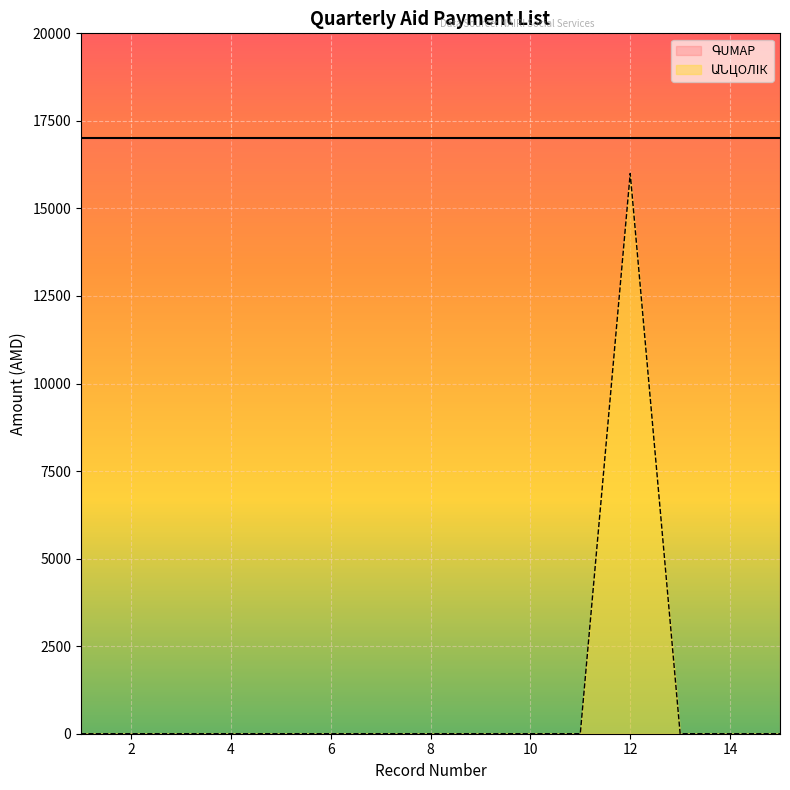

Reading right to left, list all the values displayed in this chart.

0	0	0	16000	0	0	0	0	0	0	0	0	0	0	0